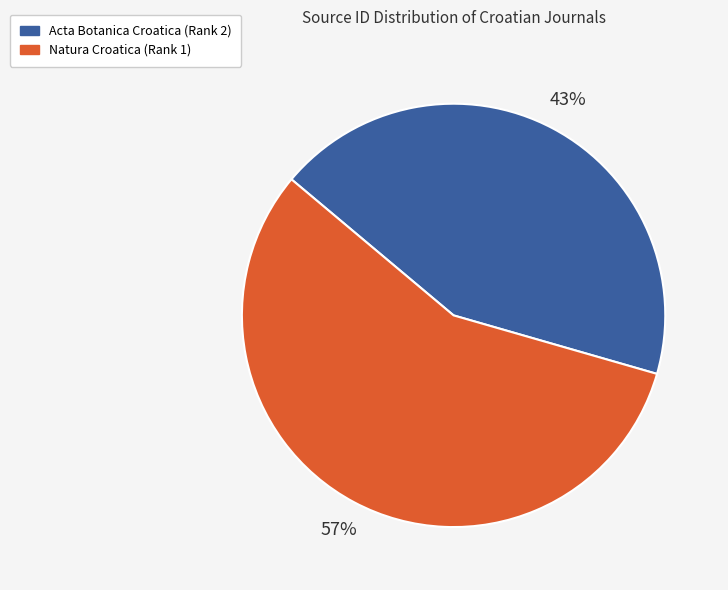

Does Natura Croatica (Rank 1) account for over 50% of the chart?

Yes